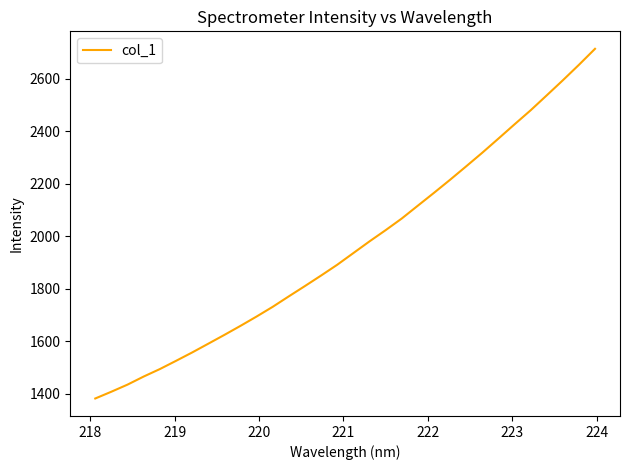

What is the smallest value displayed?

1382.4